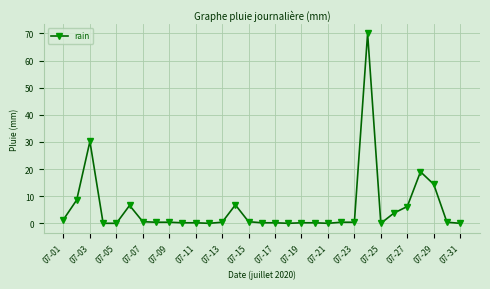

True or false: there are more than 0 points higher than both neighbors.

True